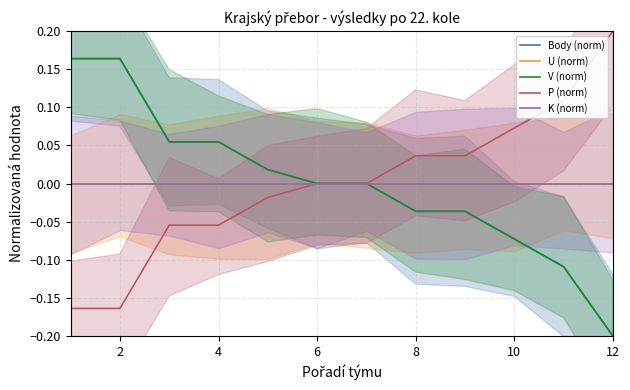

What is the smallest value displayed?

-0.2